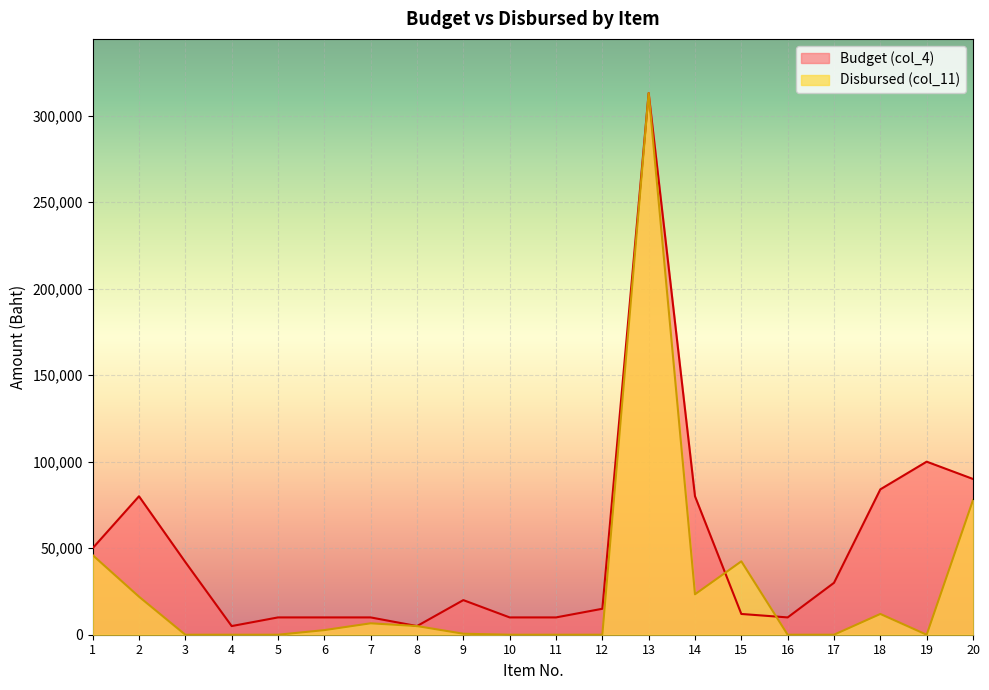

How many interior local peaks does the Disbursed (col_11) series have?

4